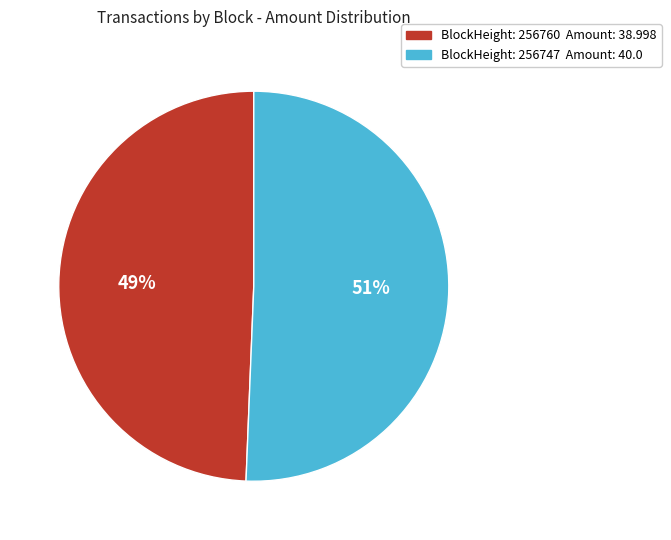

Does any single category account for the majority?

Yes